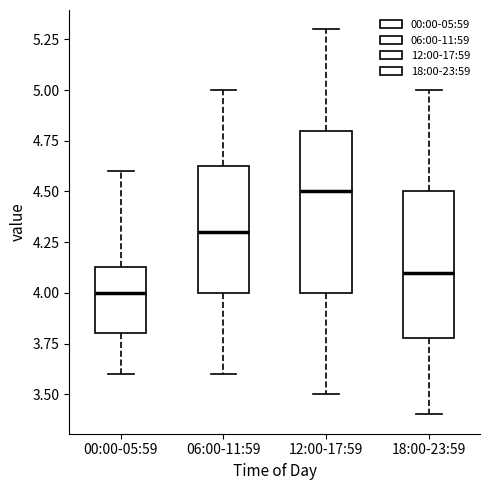

Reading left to right, transcribe this box plot: for each box, give where its median line is, the range the box spans, and where its two whiskers end, as read against the y-axis. The values are not printed on the chart, so give them approximately, as read against the axis.

00:00-05:59: median 4.00, box 3.80 to 4.15, whiskers 3.60 to 4.60
06:00-11:59: median 4.30, box 4.00 to 4.65, whiskers 3.60 to 5.00
12:00-17:59: median 4.50, box 4.00 to 4.80, whiskers 3.50 to 5.30
18:00-23:59: median 4.10, box 3.80 to 4.50, whiskers 3.40 to 5.00